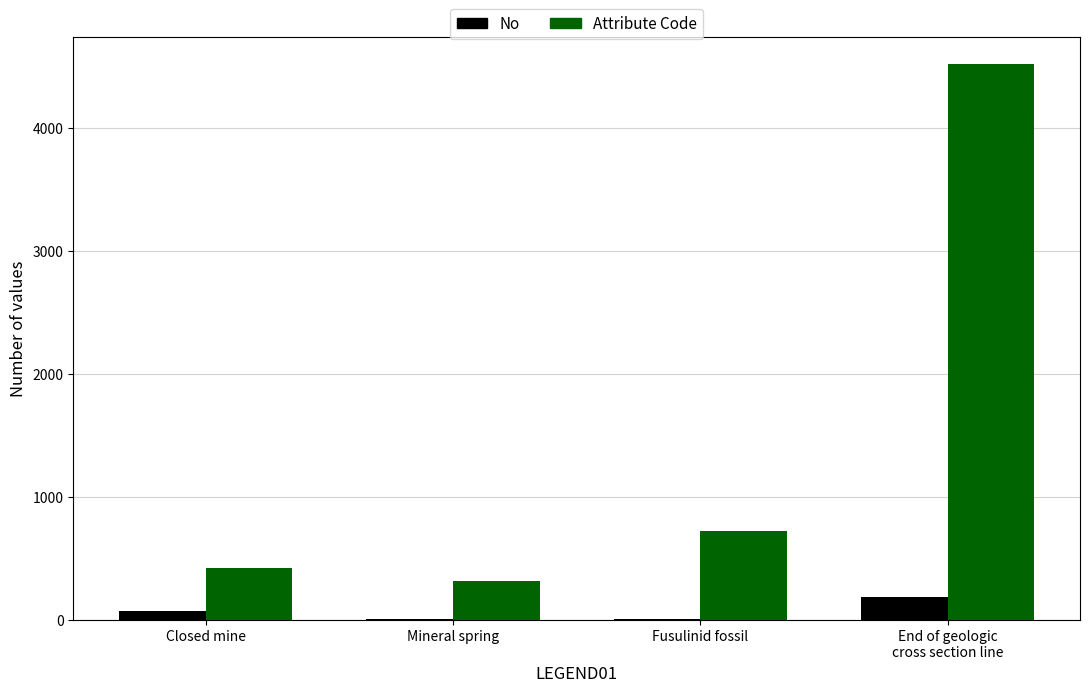

The value of Attribute Code at Fusulinid fossil is 221. True or false?

False